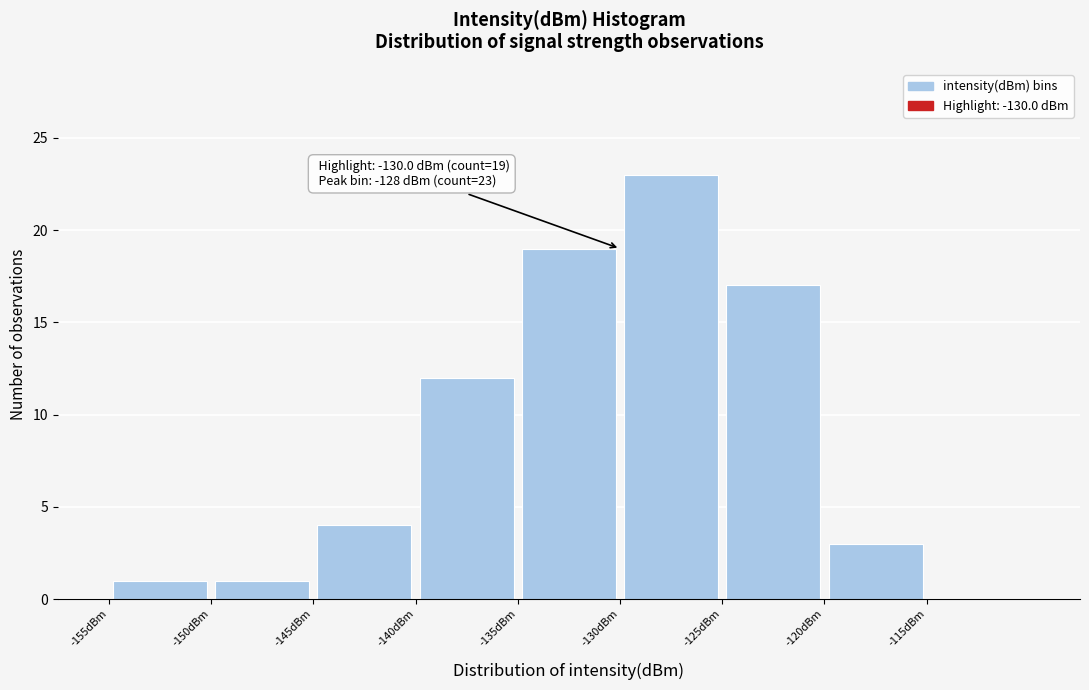

Which range on the x-axis has the tallest bar?

-130 to -125